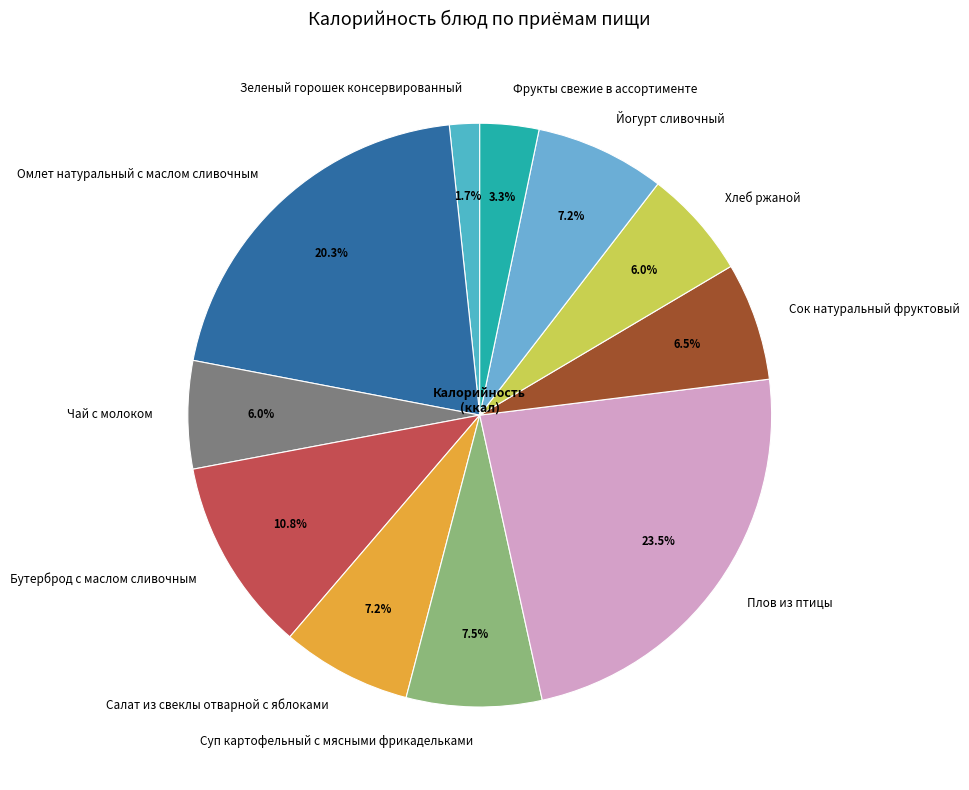

To the nearest percent, what portion does Зеленый горошек консервированный represent?

2%